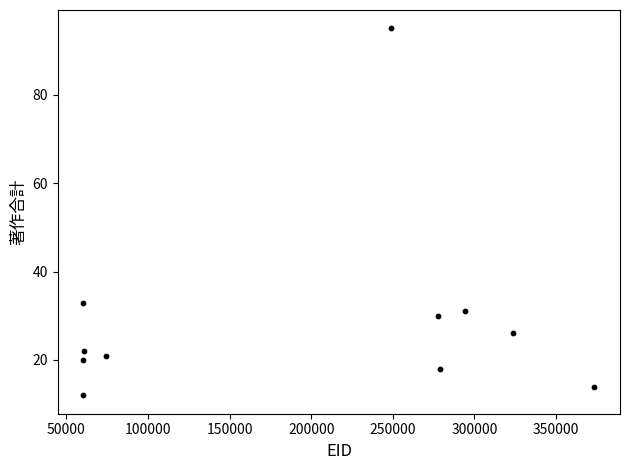

What is the range of X values (max minus min)?

313150